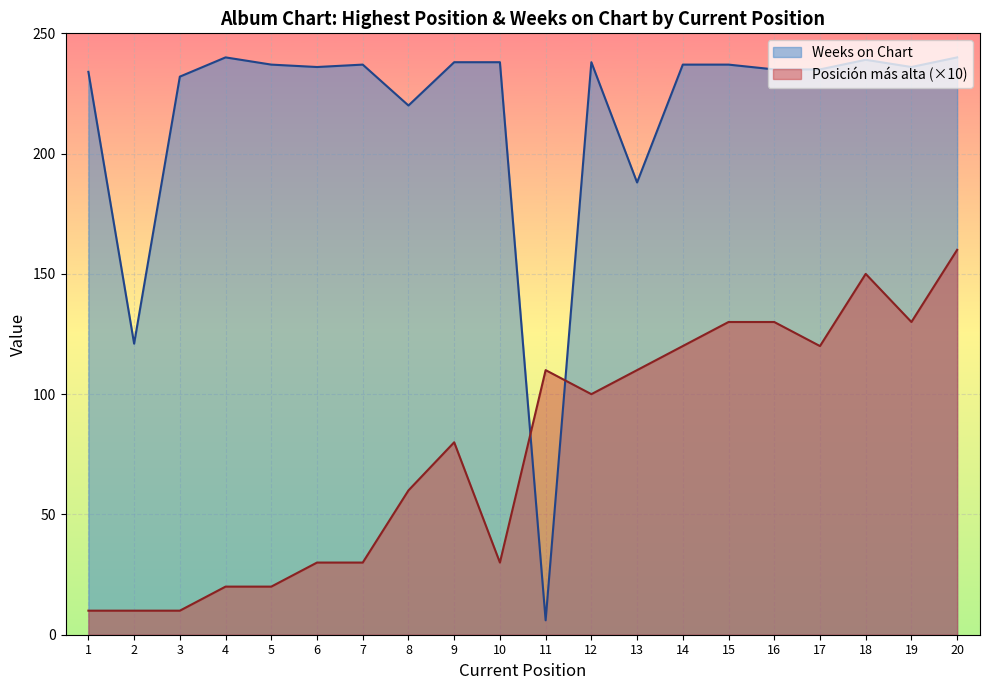

What is the sum of the Posición más alta values at 17 and 11?

230